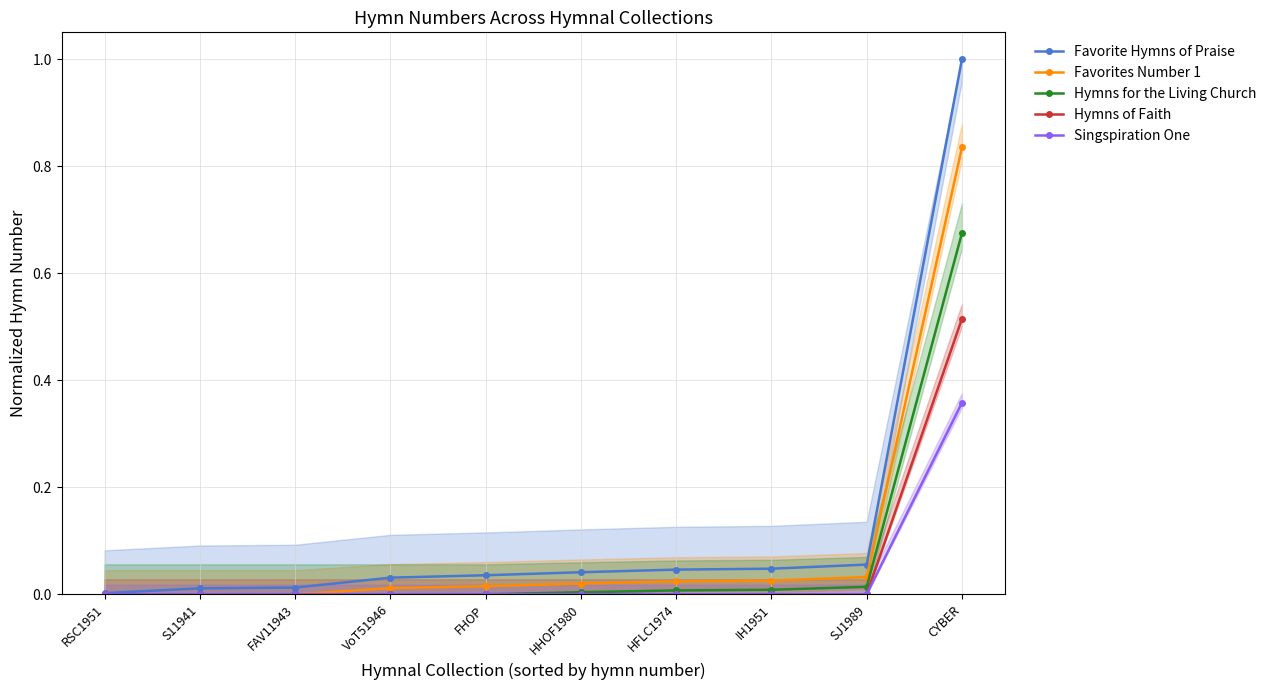

List the labels in order of Singspiration One value, largest first.

CYBER, RSC1951, S11941, FAV11943, VoT51946, FHOP, HHOF1980, HFLC1974, IH1951, SJ1989